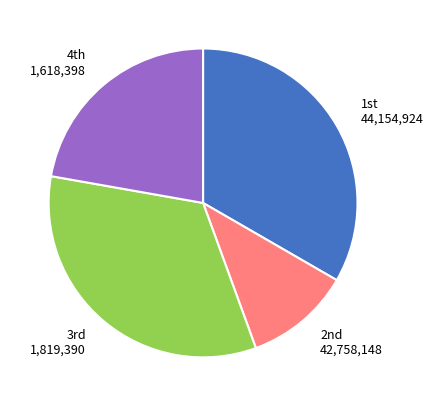

Is there a majority slice in this chart?

No